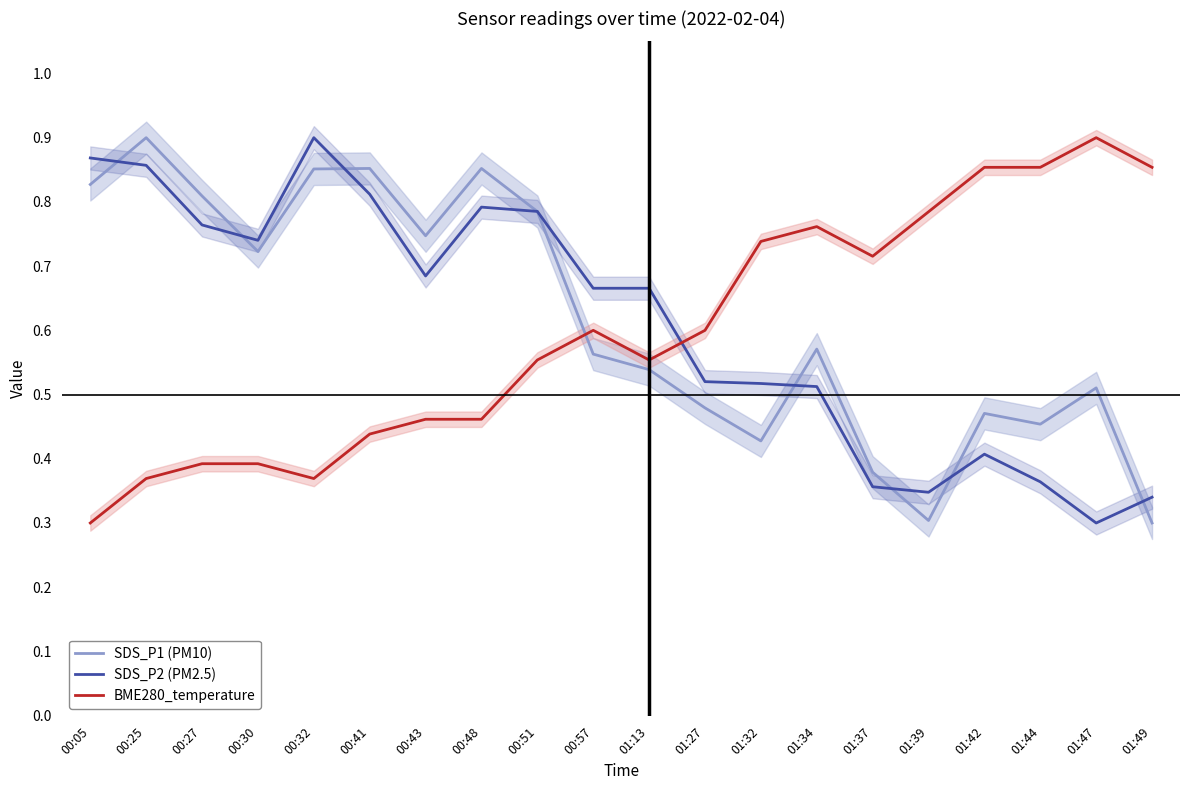

Which has a higher value, 01:47 or 00:48?

00:48